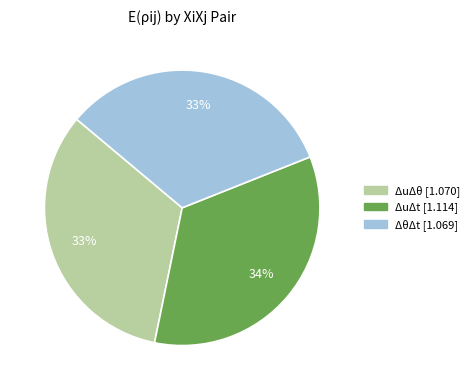

Is there any slice that represents more than half of the pie?

No